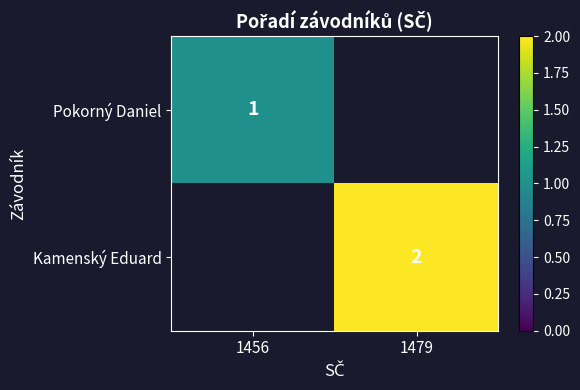

Is the value of Pokorný Daniel at 1456 greater than the value of Kamenský Eduard at 1479?

No